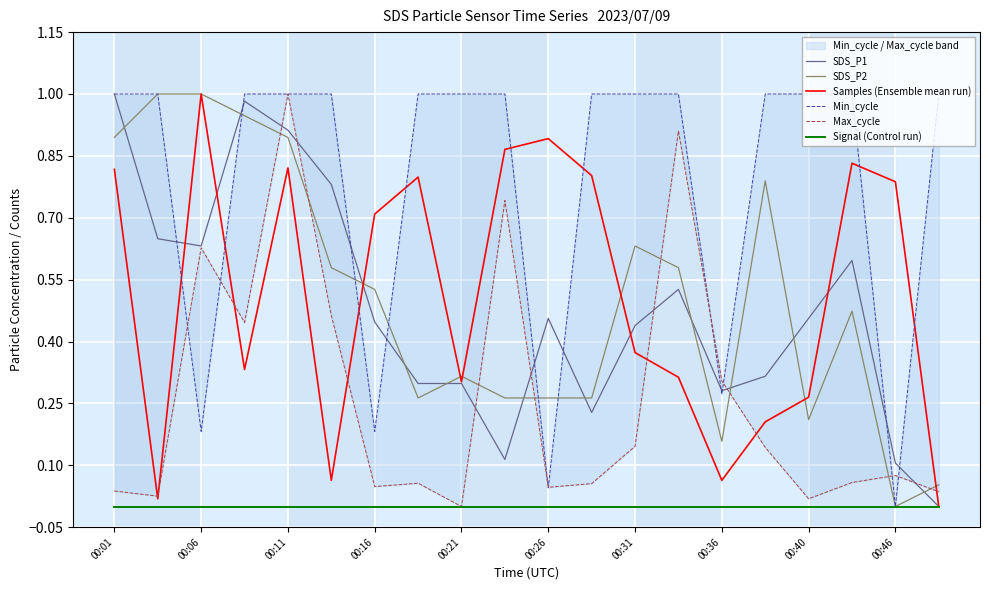

Is it true that SDS_P2 equals 0.0 at 00:46?

True